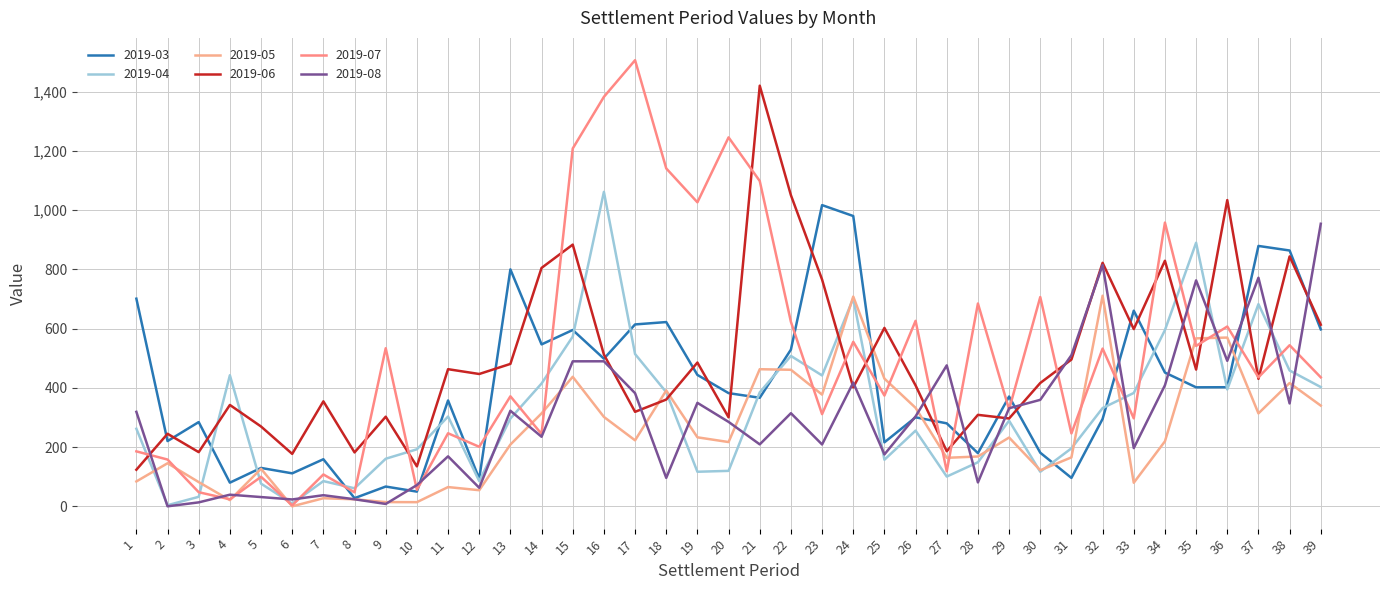

Does the chart have visible grid lines?

Yes